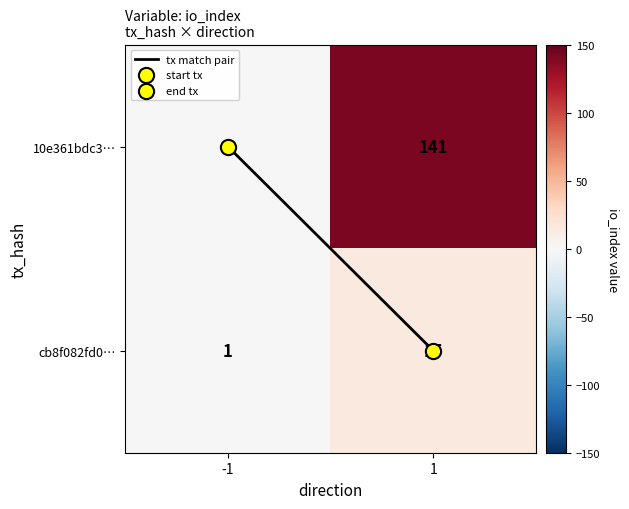

What is the difference between the maximum and minimum values in the 10e361bdc3… series?

142